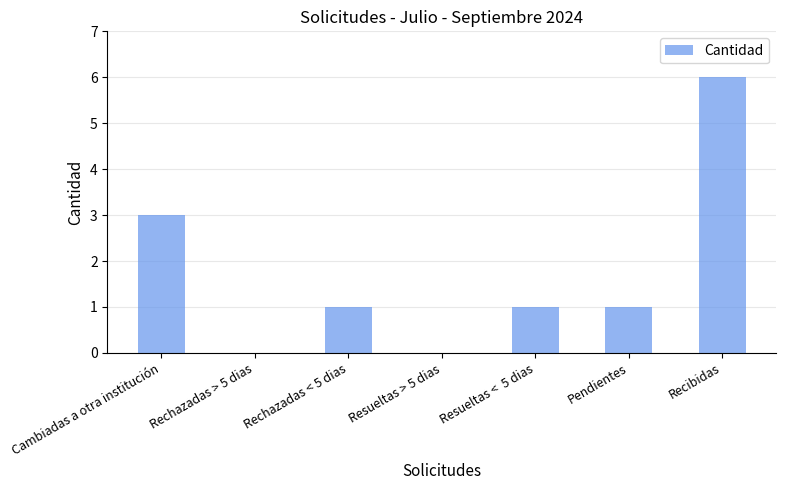

The value at Resueltas > 5 dias is 0. True or false?

True